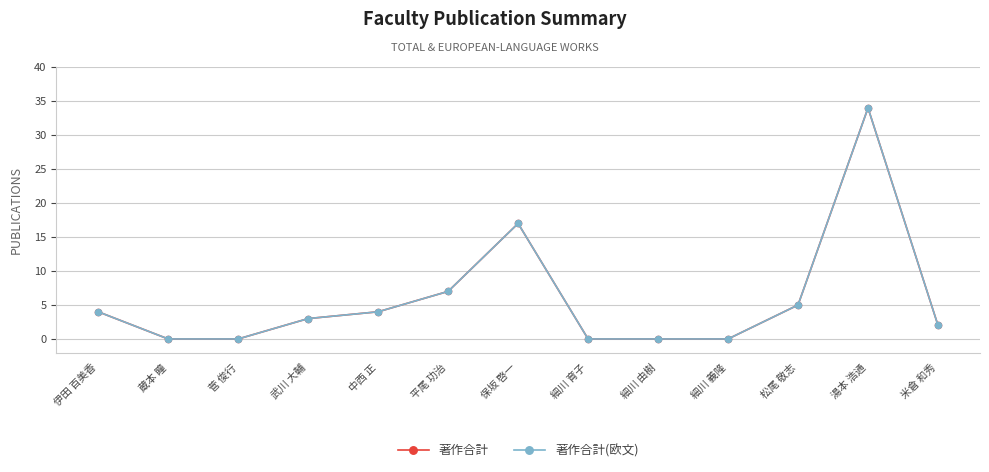

True or false: 著作合計 and 著作合計(欧文) intersect in this chart.

False